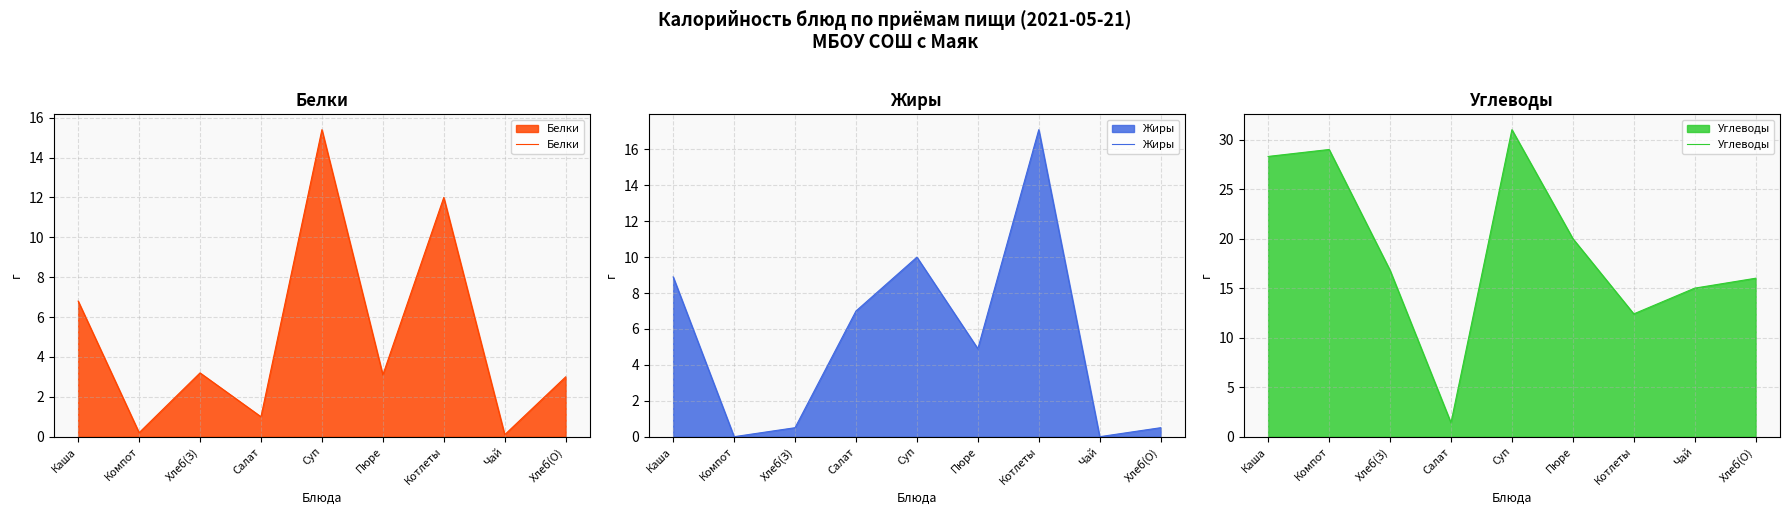

The Жиры series shows 17.1 at Котлеты. True or false?

True